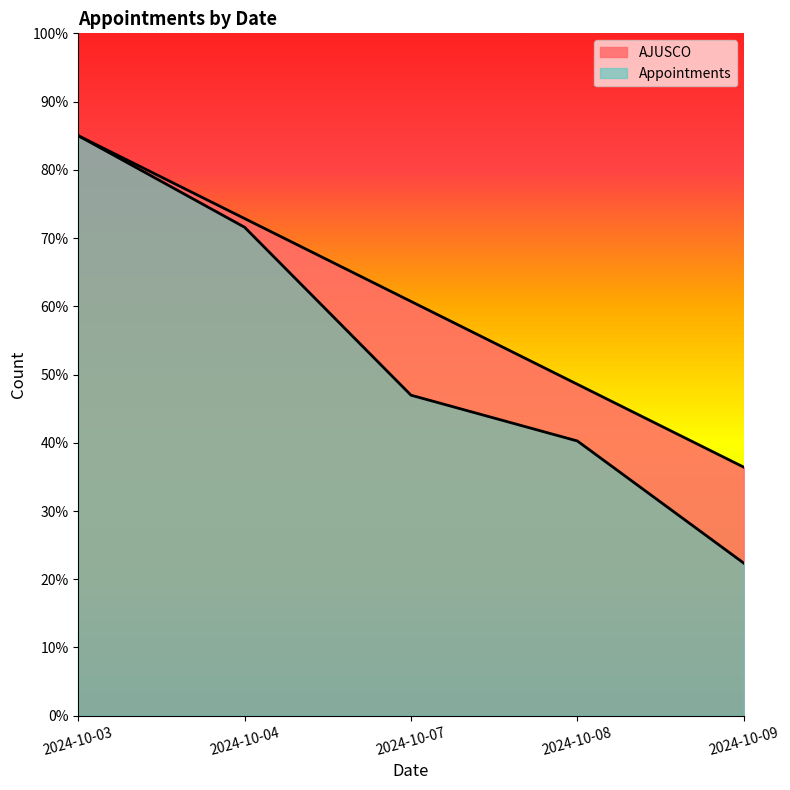

What is the sum of all AJUSCO values?

303.6